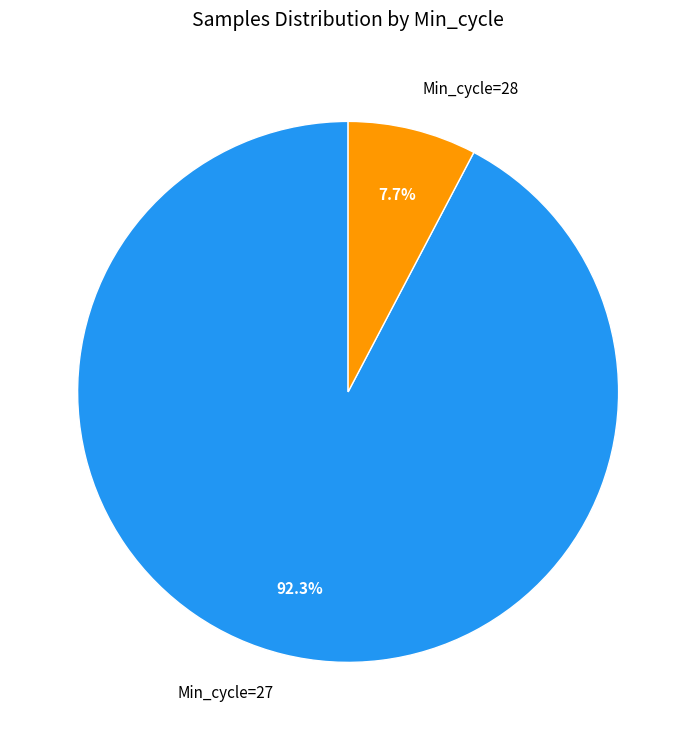

What is the smallest slice in the pie chart?

Min_cycle=28